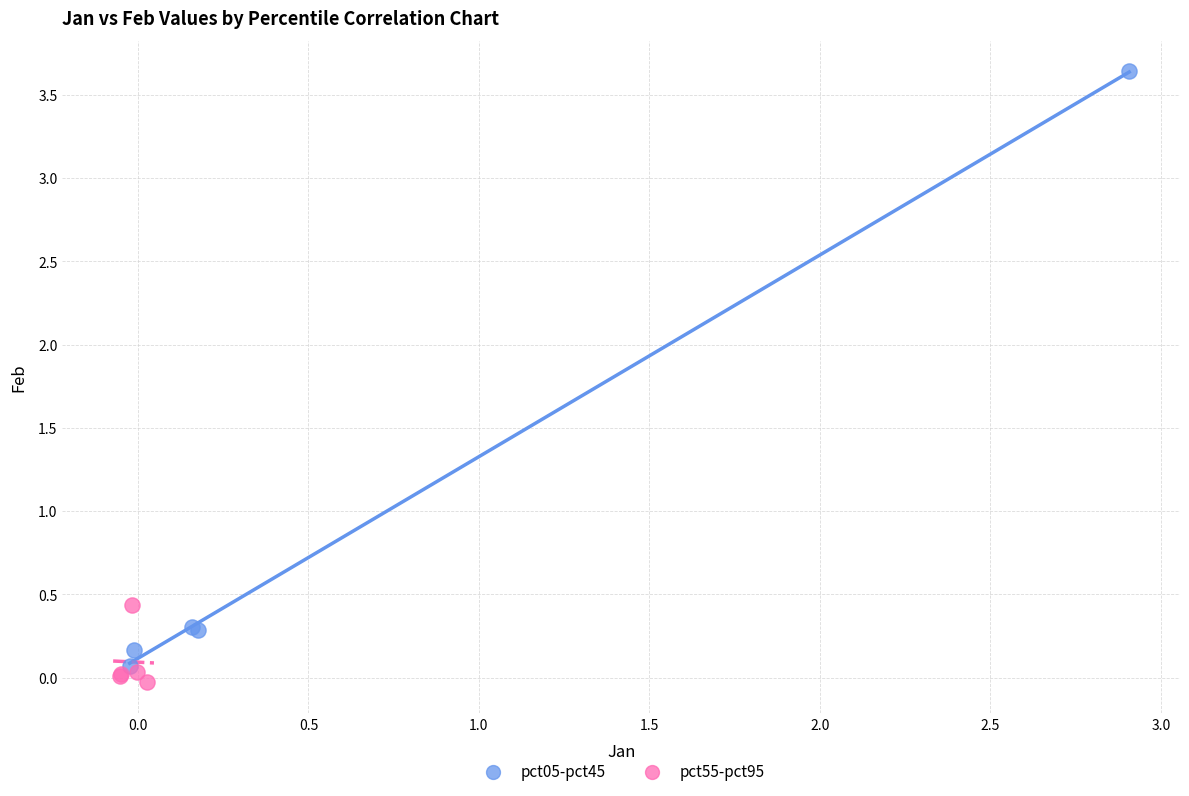

Which series has the largest Y range (max minus min)?

pct05-pct45